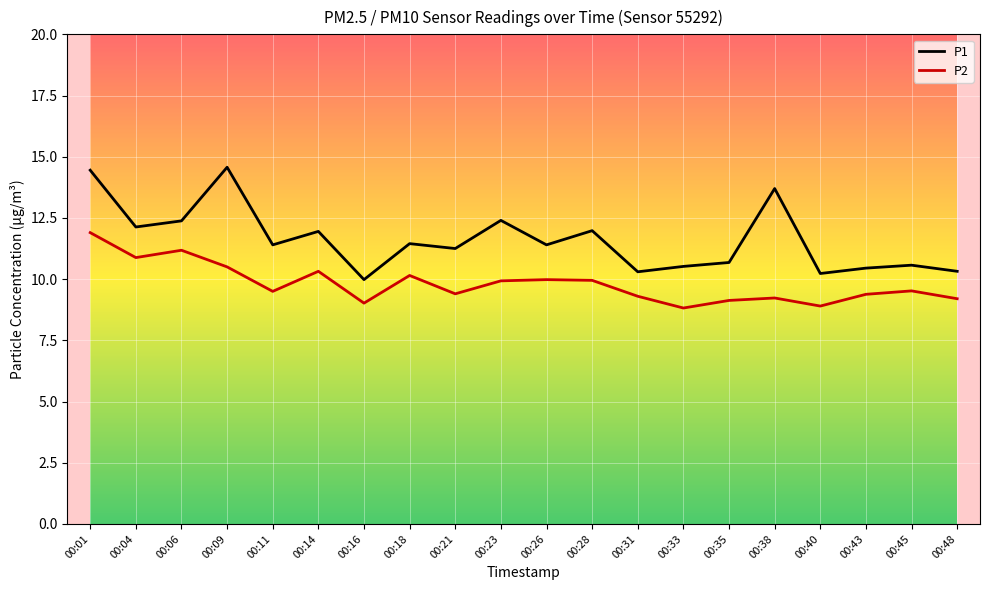

Rank the series at 00:21 from lowest to highest value.

P2, P1